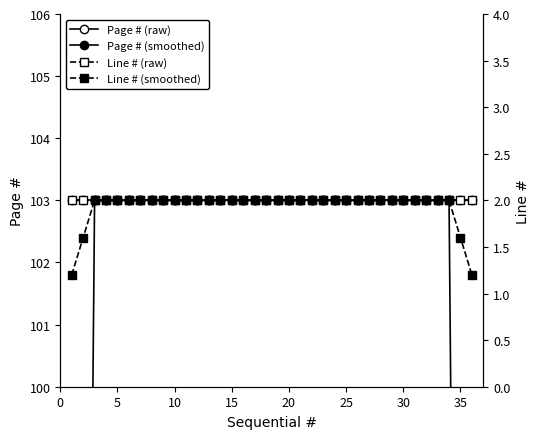

List the series in order of their peak value, lowest first.

Line # (raw), Line # (smoothed), Page # (raw), Page # (smoothed)